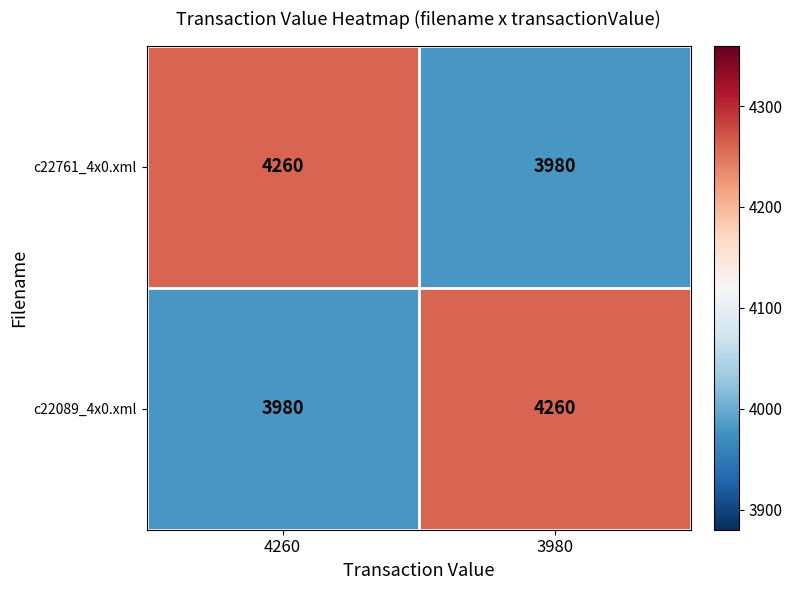

What is the maximum value for c22089_4x0.xml?

4260